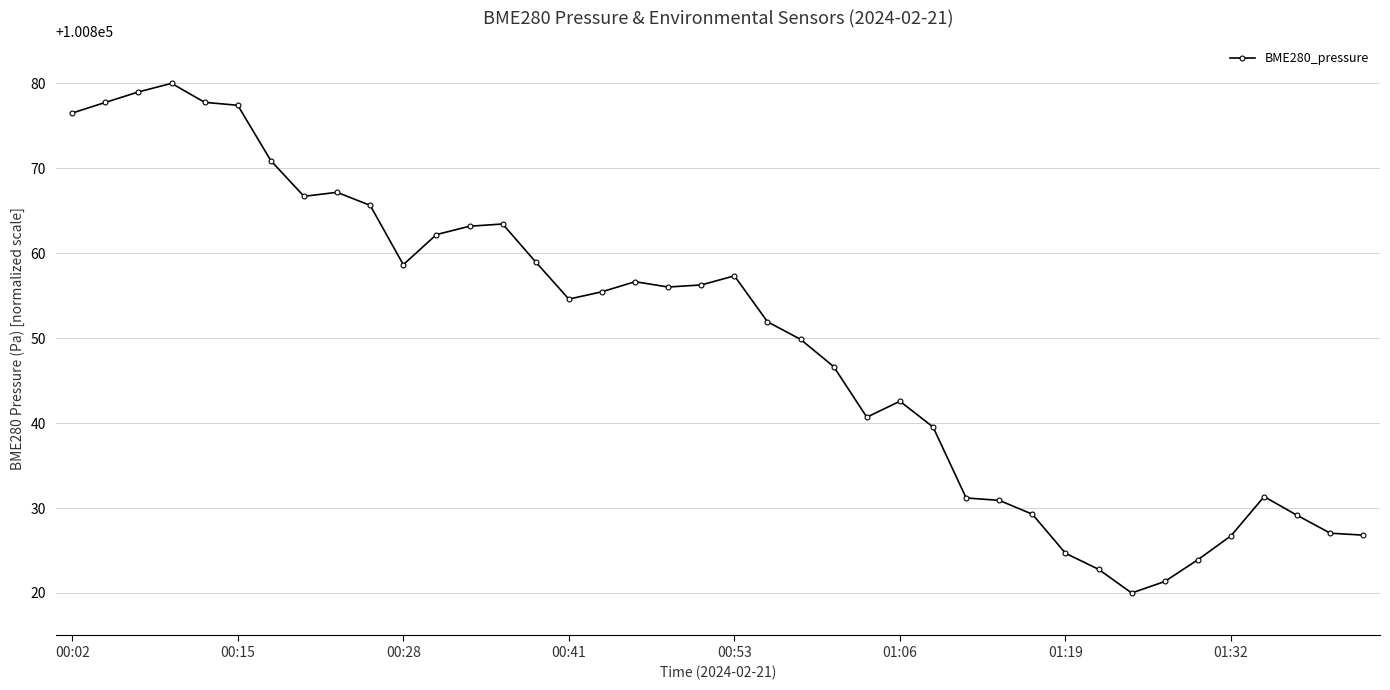

What is the sum of all values?

4033998.0